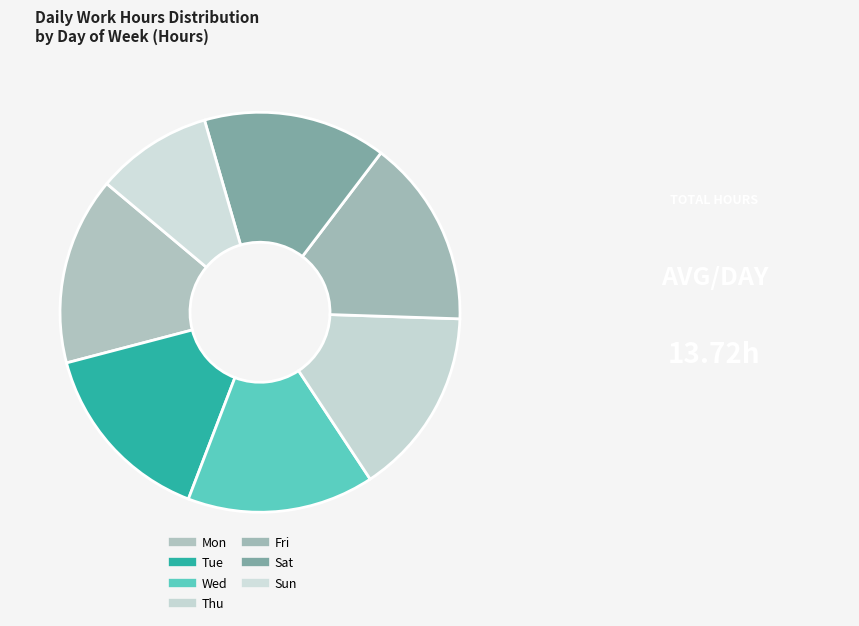

How many slices are in this pie chart?

7